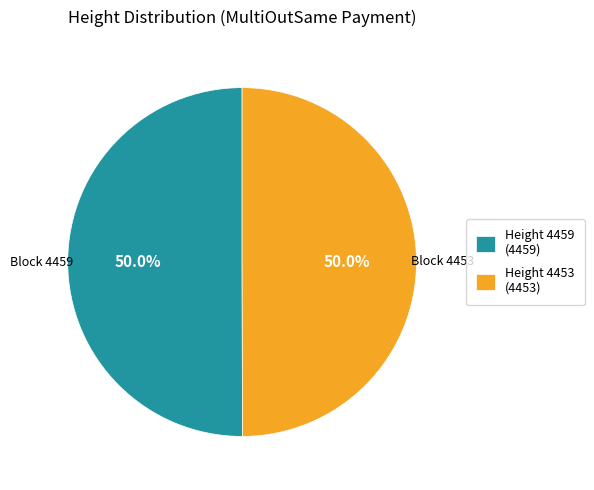

Approximately how many times larger is the value at Height 4453 (4453) compared to Height 4459 (4459)?

1.0